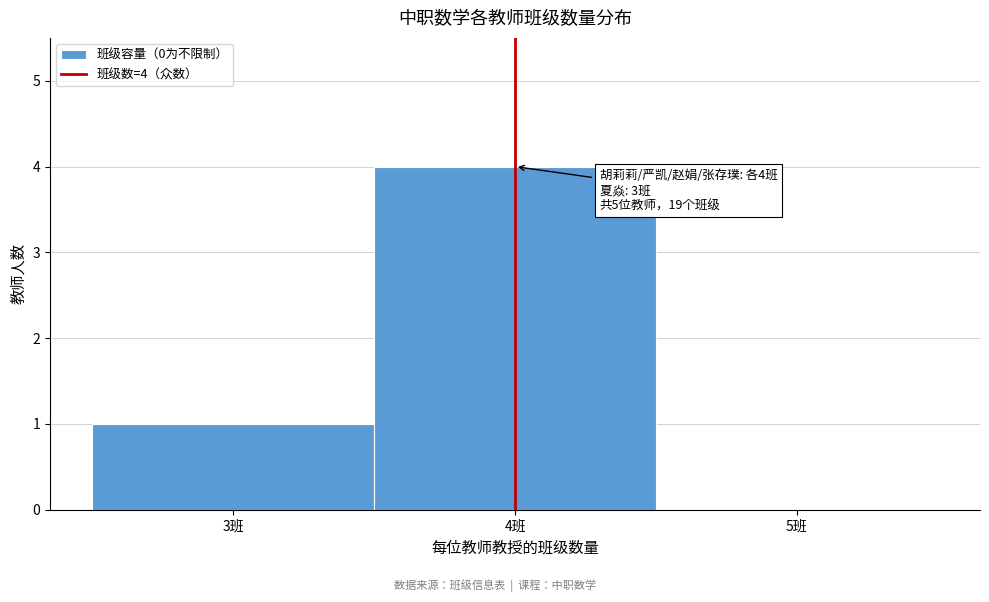

Over which range of the x-axis is the bar tallest?

3.5 to 4.5